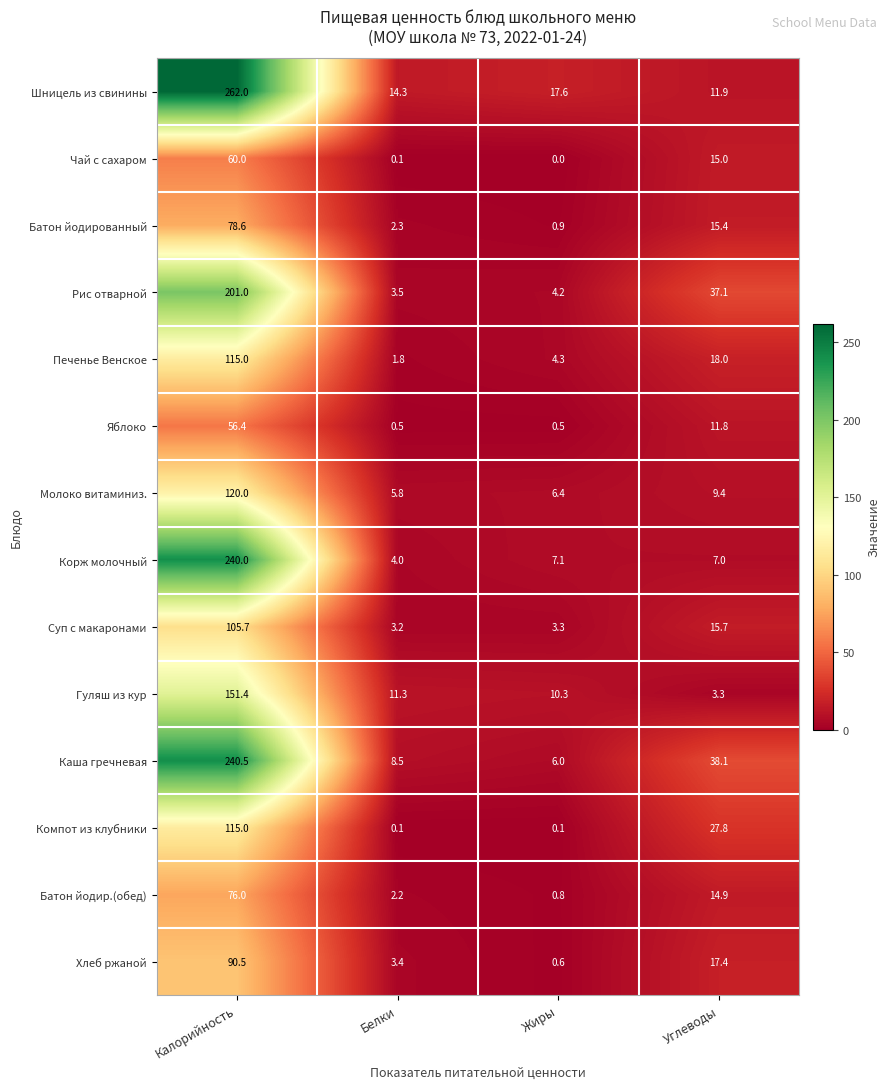

What is the average value of the Каша гречневая series?

73.3